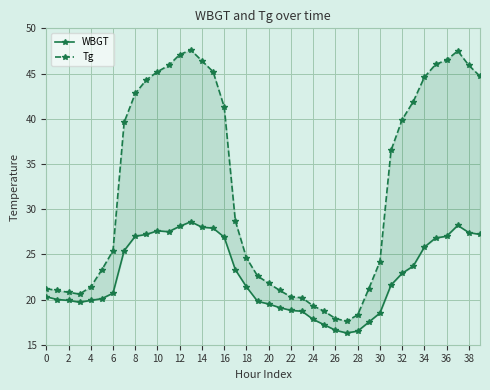

True or false: Tg and WBGT cross at least once.

False